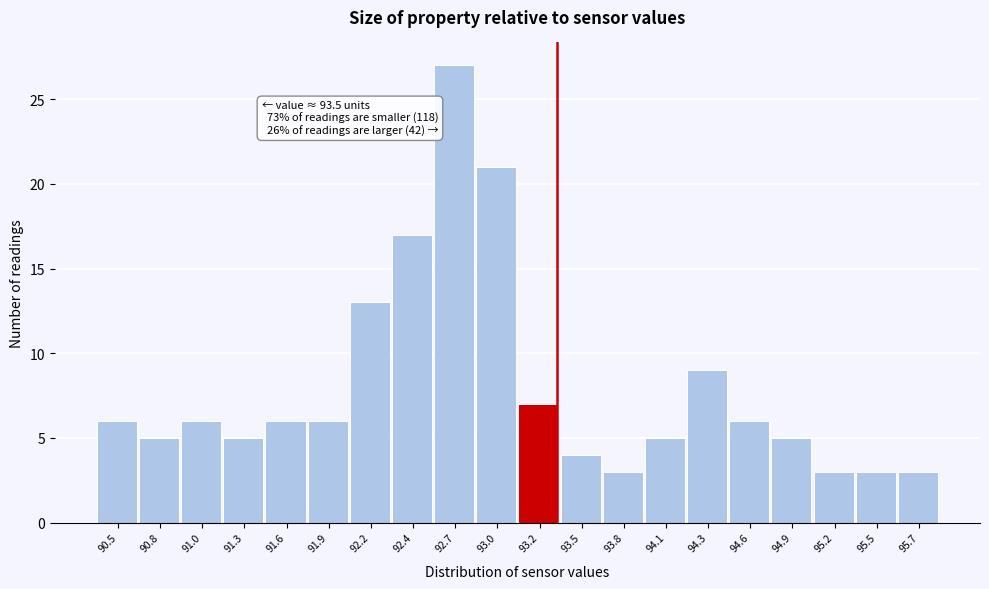

Reading right to left, what are all the values shown in this chart?

3	3	3	5	6	9	5	3	4	7	21	27	17	13	6	6	5	6	5	6